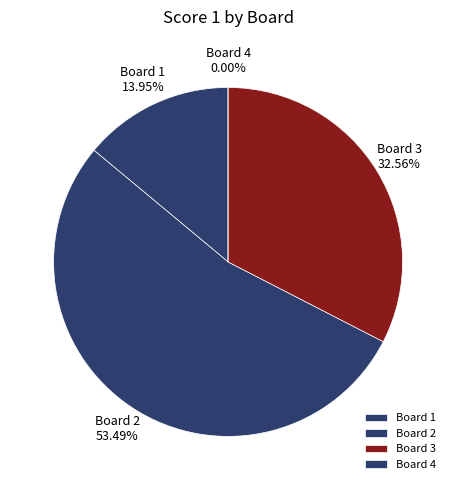

To the nearest percent, what is the difference between the largest and smallest slice percentages?

53%